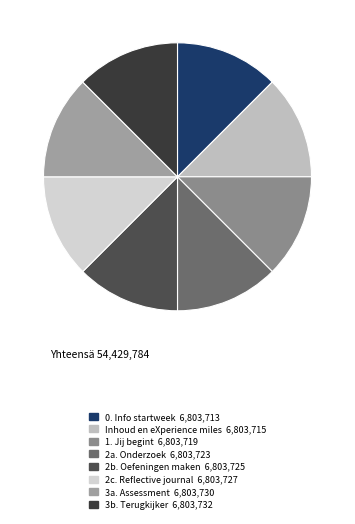

Is the sum of 3b. Terugkijker and 1. Jij begint greater than half?

No